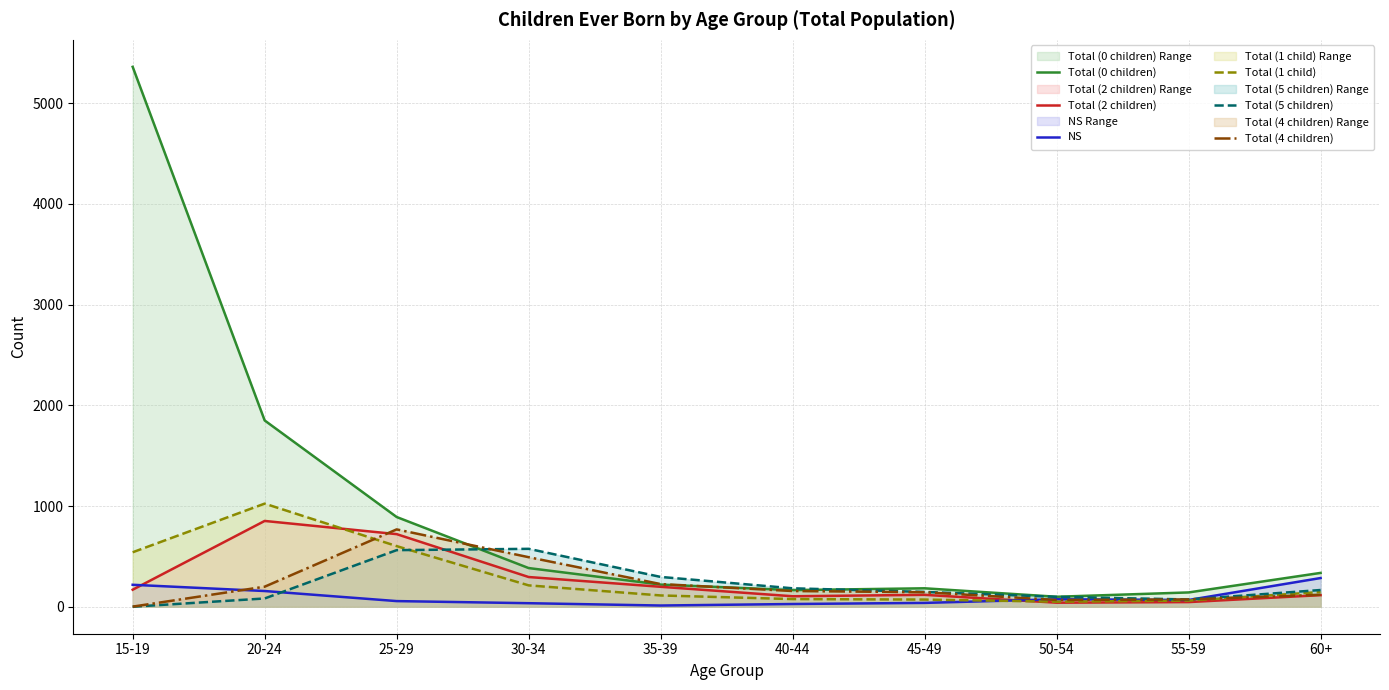

Which has a higher value, 50-54 or 20-24?

20-24